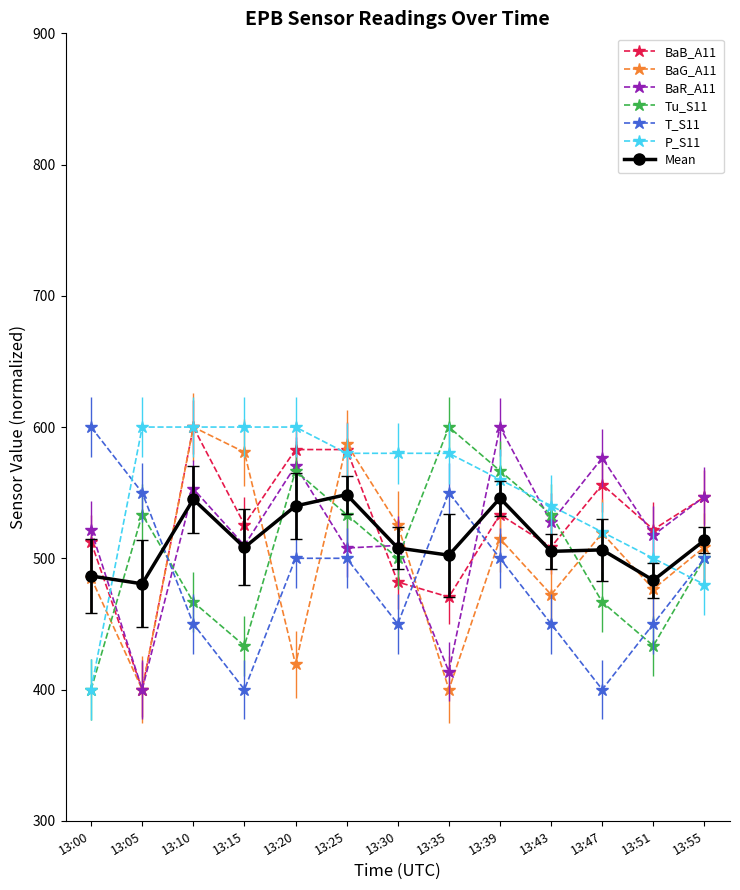

What are all the series names shown in the legend?

BaB_A11, BaG_A11, BaR_A11, Tu_S11, T_S11, P_S11, Mean